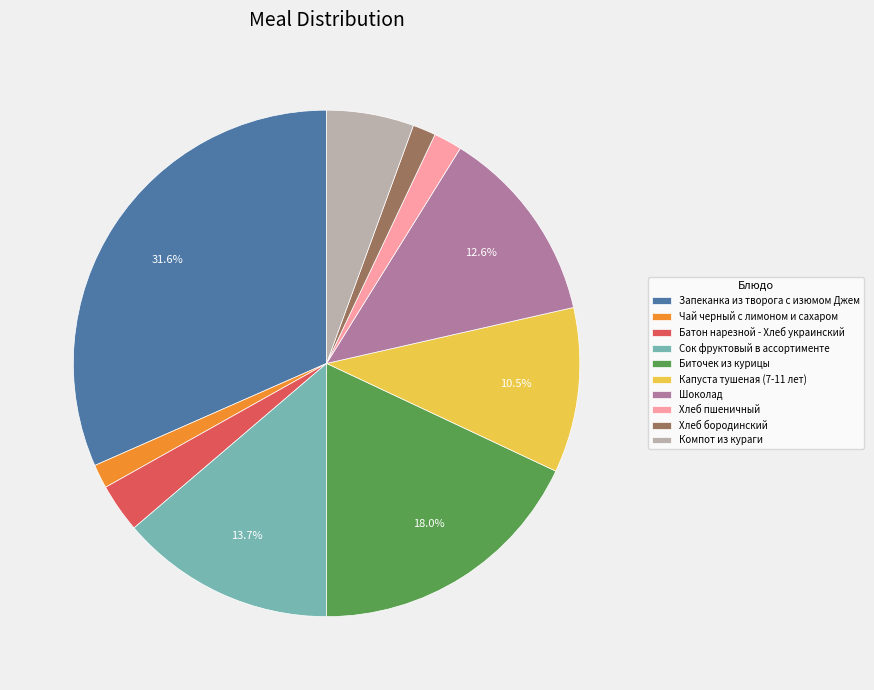

What is the largest slice in the pie chart?

Запеканка из творога с изюмом Джем